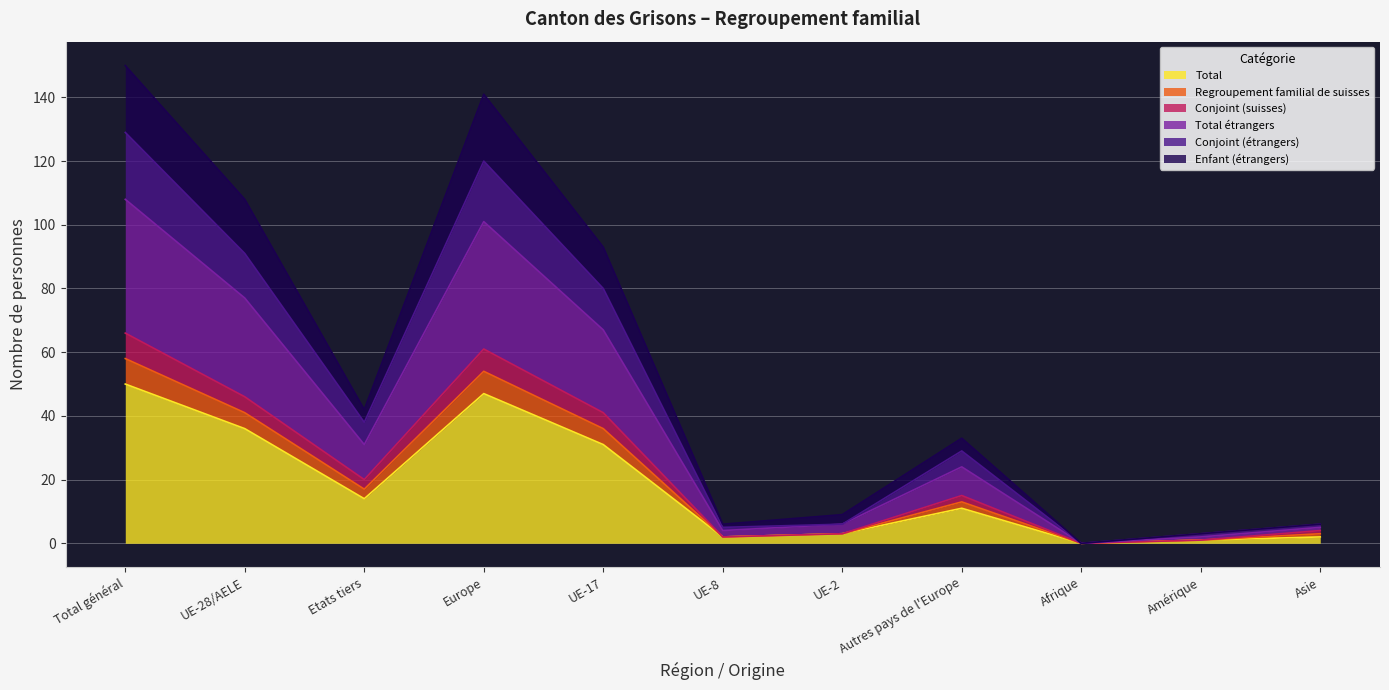

Does the chart display data point markers on the line(s)?

No